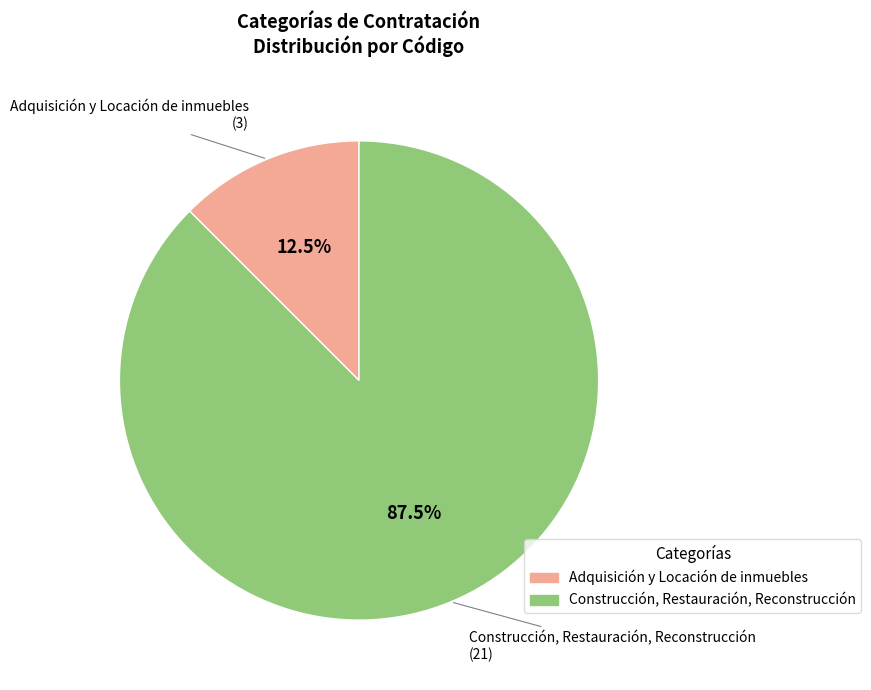

Rank the categories by value from highest to lowest.

Construcción, Restauración, Reconstrucción, Adquisición y Locación de inmuebles